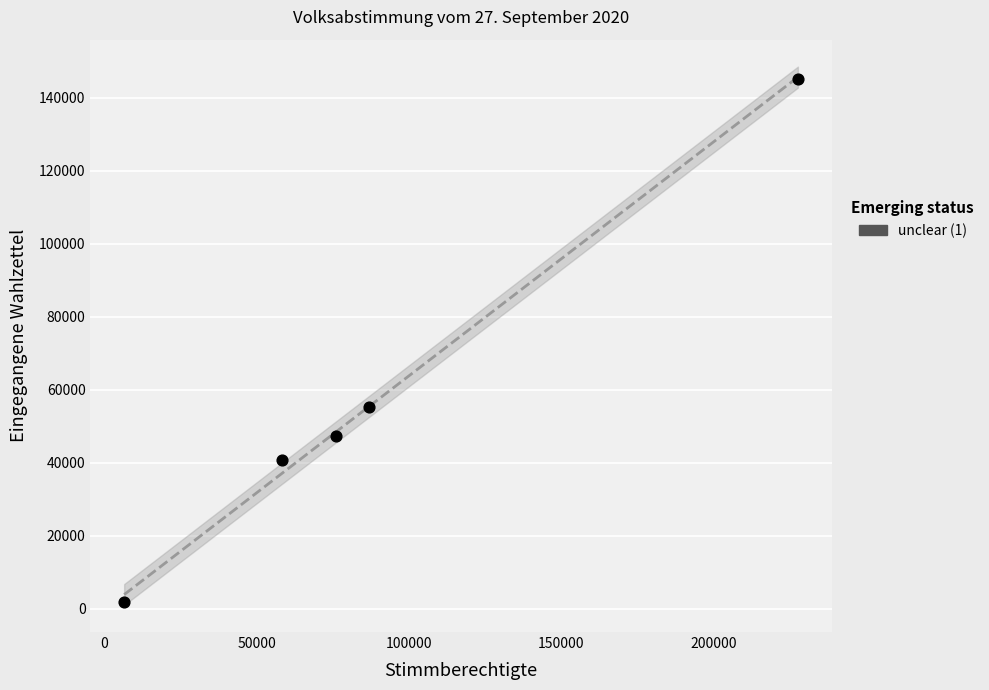

What is the average Y value?

58069